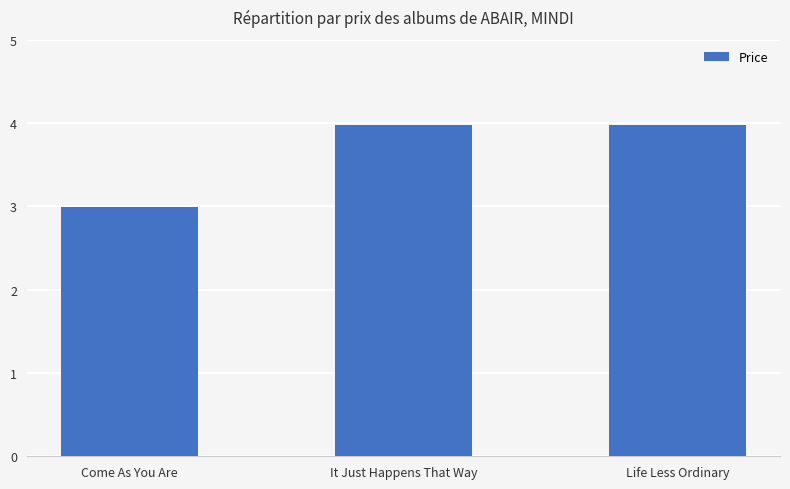

True or false: the data shows 5.0 at Come As You Are.

False